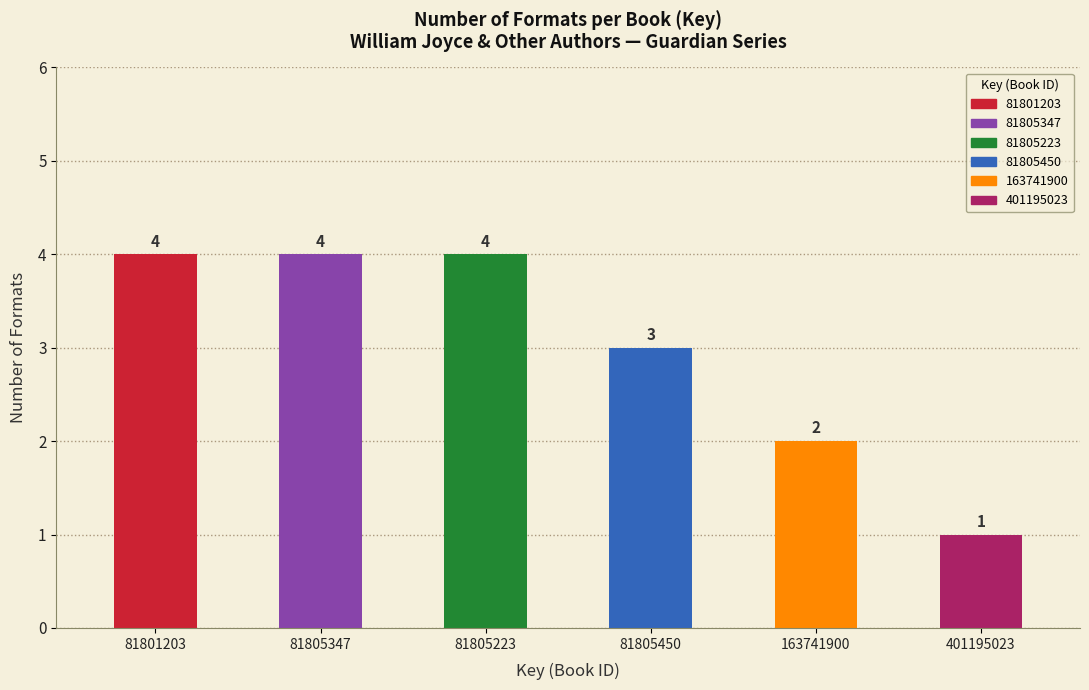

Approximately how many times larger is the value at 81805347 compared to 81801203?

1.0